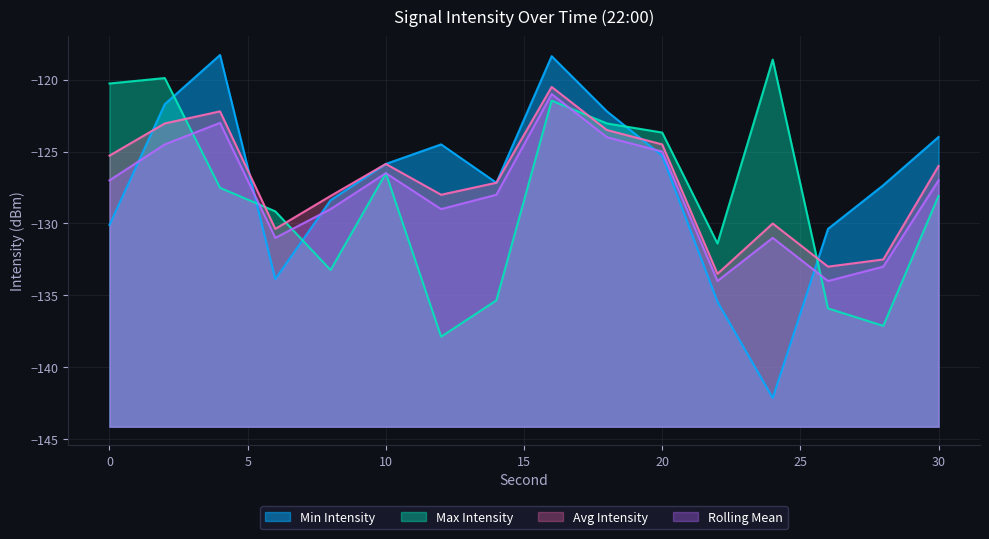

Reading left to right, extract all data points from this chart.

Min Intensity: -130.1	-121.7	-118.3	-133.9	-128.4	-125.9	-124.5	-127.2	-118.4	-122.2	-125.3	-135.4	-142.1	-130.4	-127.3	-124.0
Max Intensity: -120.3	-119.9	-127.5	-129.2	-133.2	-126.5	-137.9	-135.3	-121.5	-123.0	-123.7	-131.4	-118.6	-135.9	-137.1	-128.1
Avg Intensity: -125.3	-123.0	-122.2	-130.4	-128.1	-125.9	-128.0	-127.2	-120.5	-123.5	-124.5	-133.5	-130.0	-133.0	-132.5	-126.0
Rolling Mean: -127.0	-124.5	-123.0	-131.0	-129.0	-126.5	-129.0	-128.0	-121.0	-124.0	-125.0	-134.0	-131.0	-134.0	-133.0	-127.0